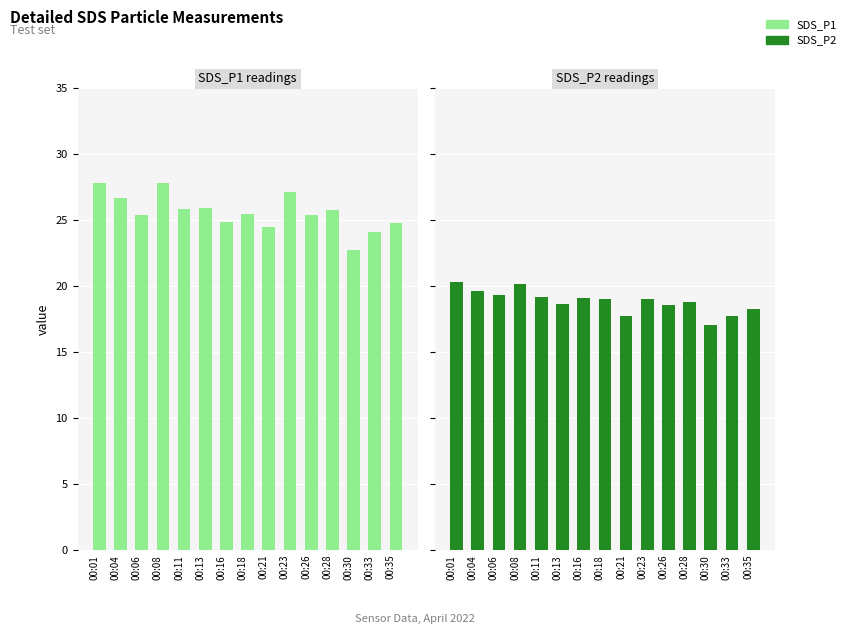

Is the value of SDS_P2 at 00:06 greater than the value of SDS_P1 at 00:21?

No